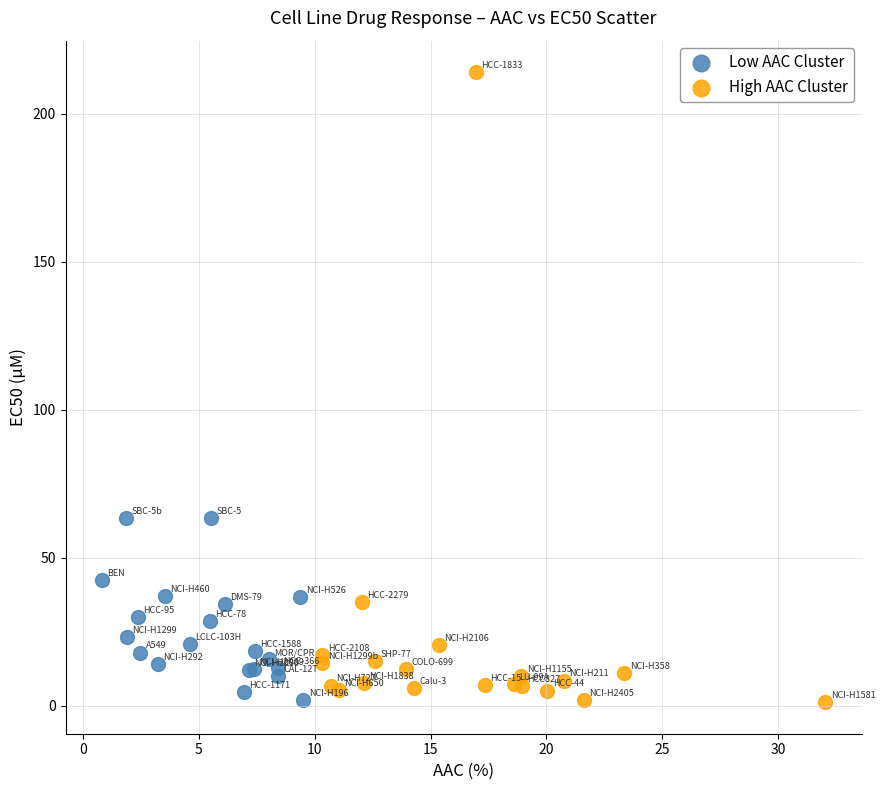

Which series reaches the maximum Y coordinate?

High AAC Cluster